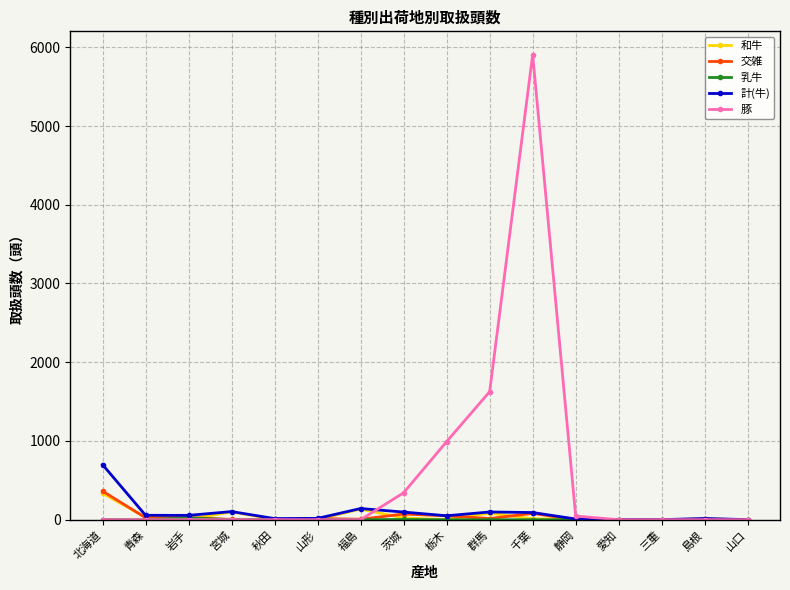

Which series has the largest range (max minus min)?

豚